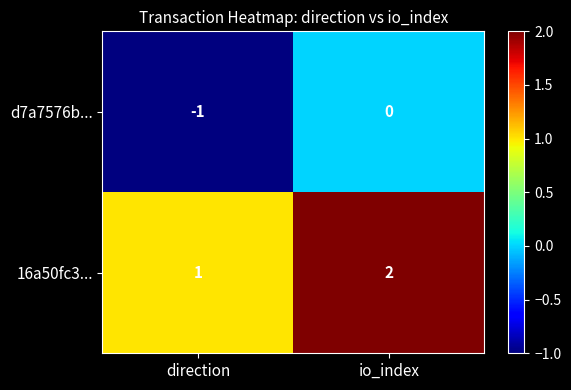

The value of 16a50fc3... at direction is 1. True or false?

True